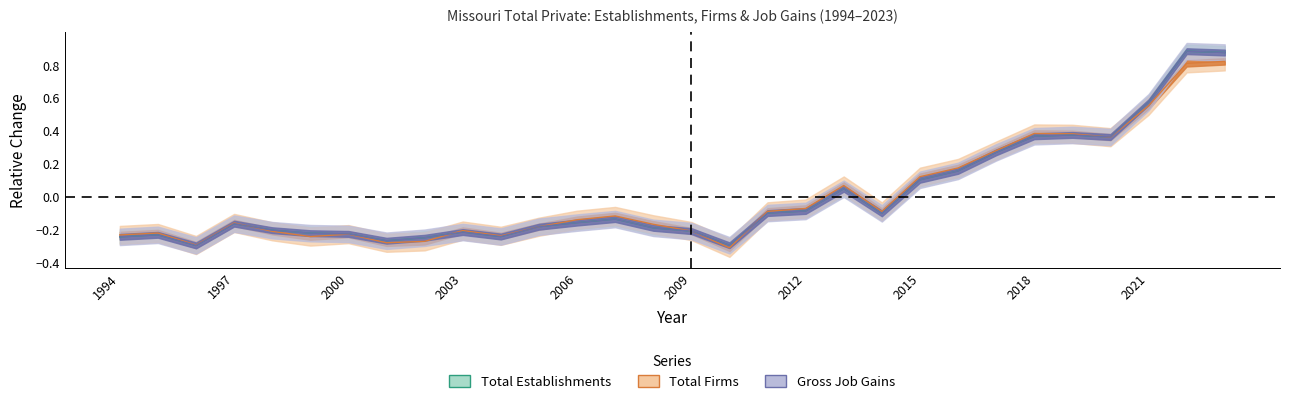

What is the minimum value shown in the chart?

-0.3